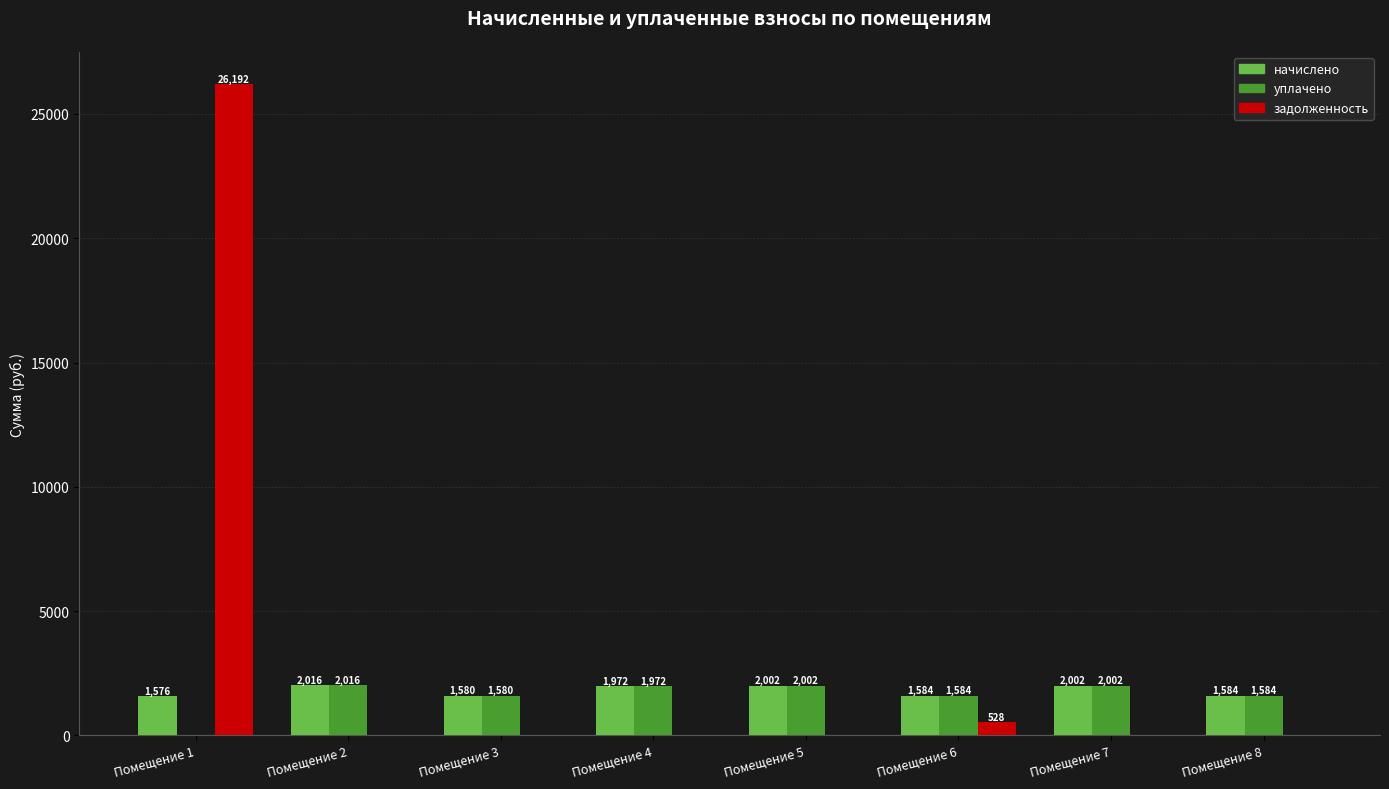

Are the bars grouped side by side (vs. stacked)?

Yes